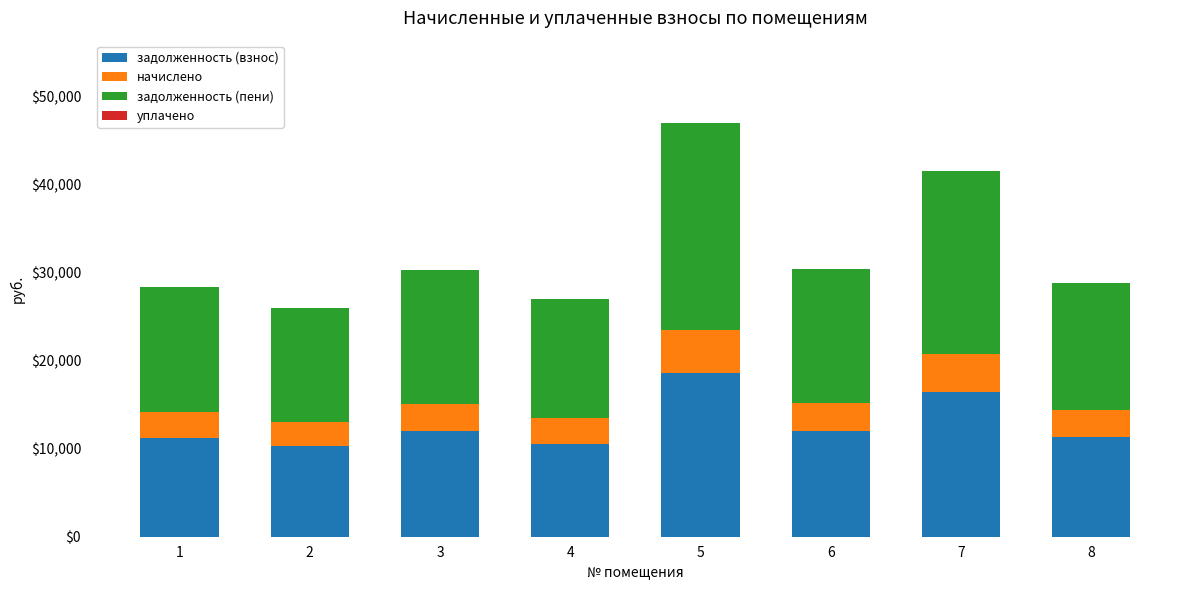

How many bars are there in total?

8